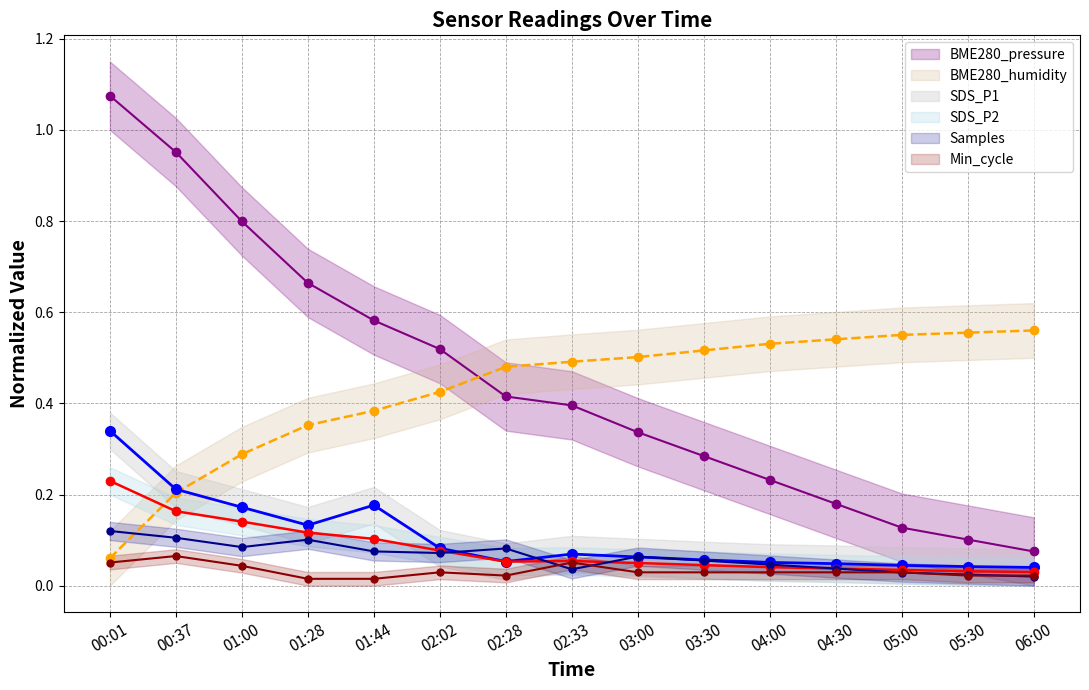

True or false: BME280_pressure has a value of 0.1 at 06:00.

True